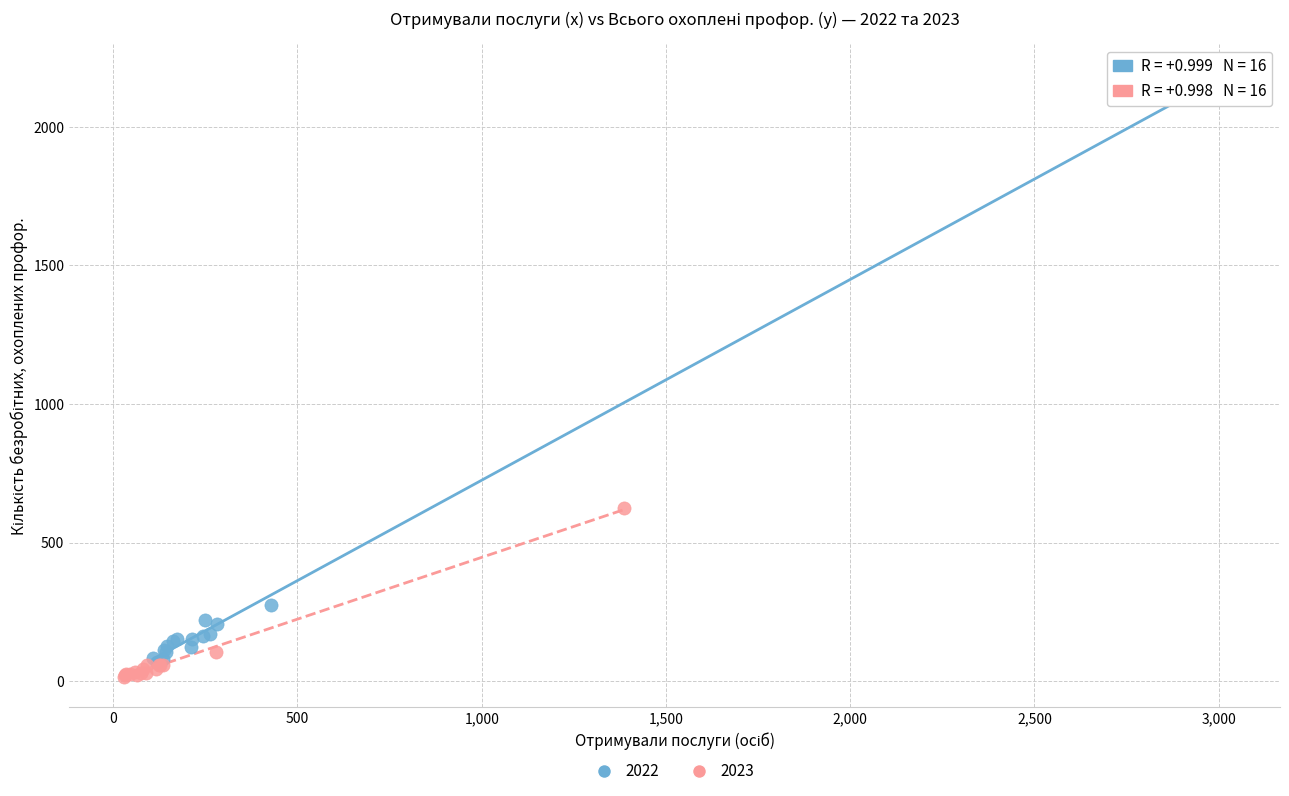

Which series has the largest Y range (max minus min)?

2022